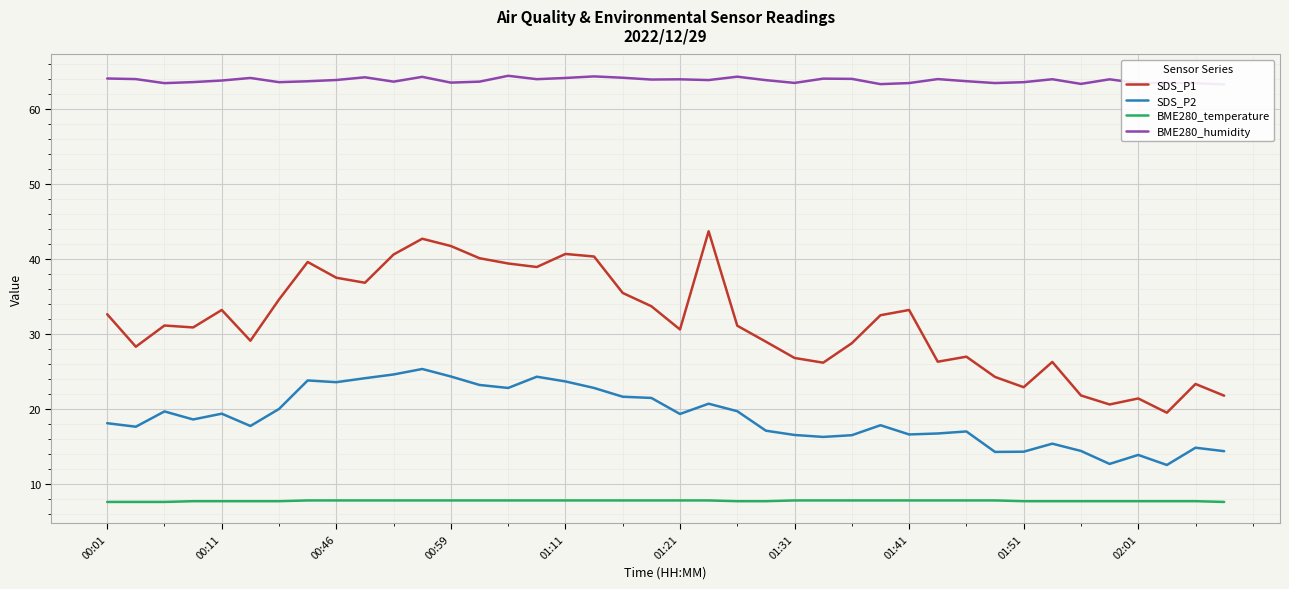

What is the highest value of the BME280_temperature series?

7.8